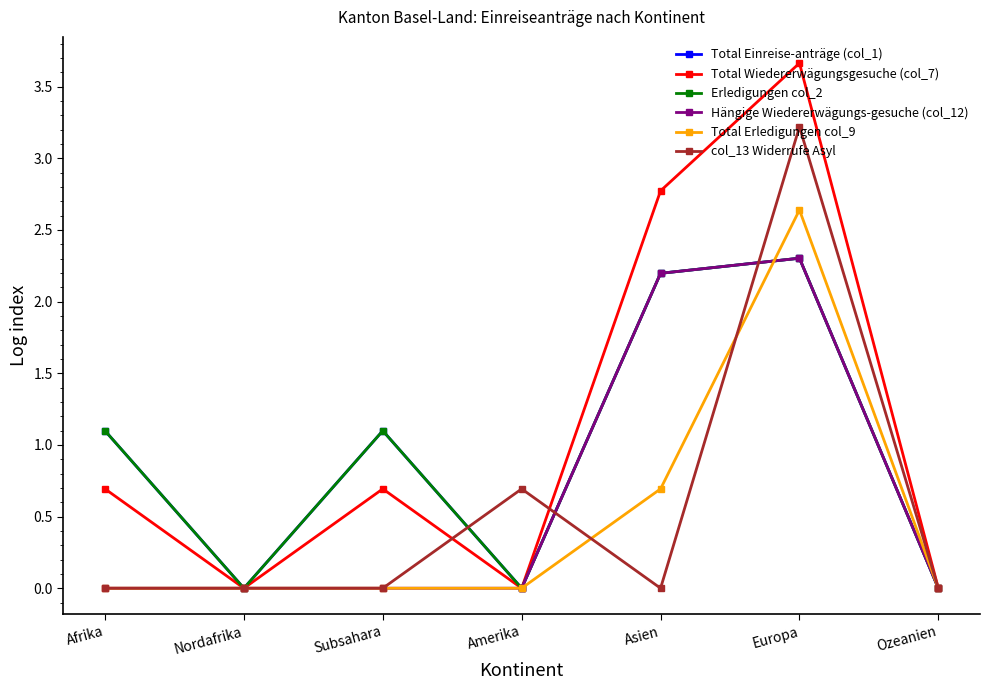

At which category does the chart reach its minimum across all series?

Nordafrika